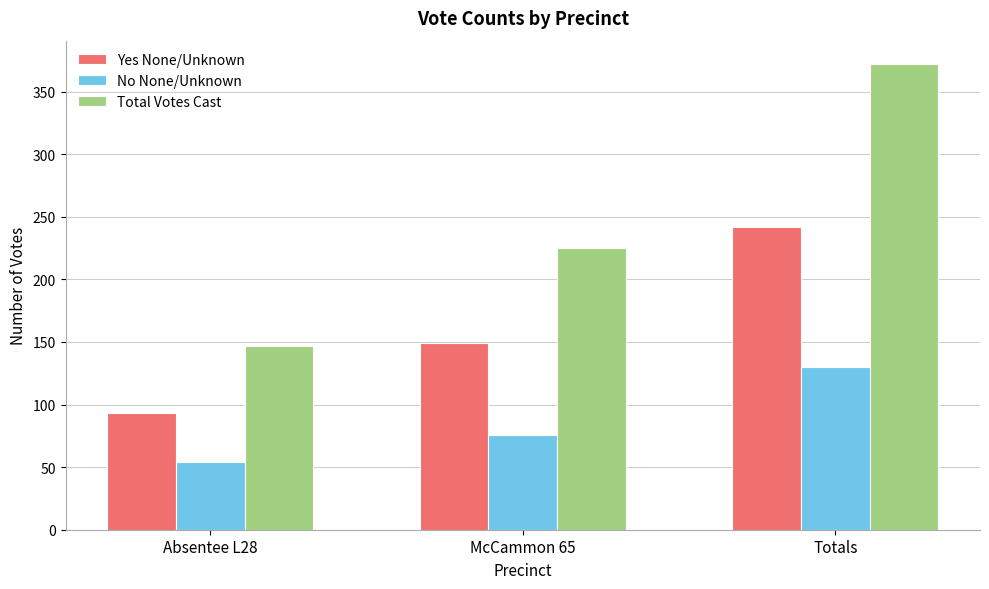

Count the number of data series in this chart.

3